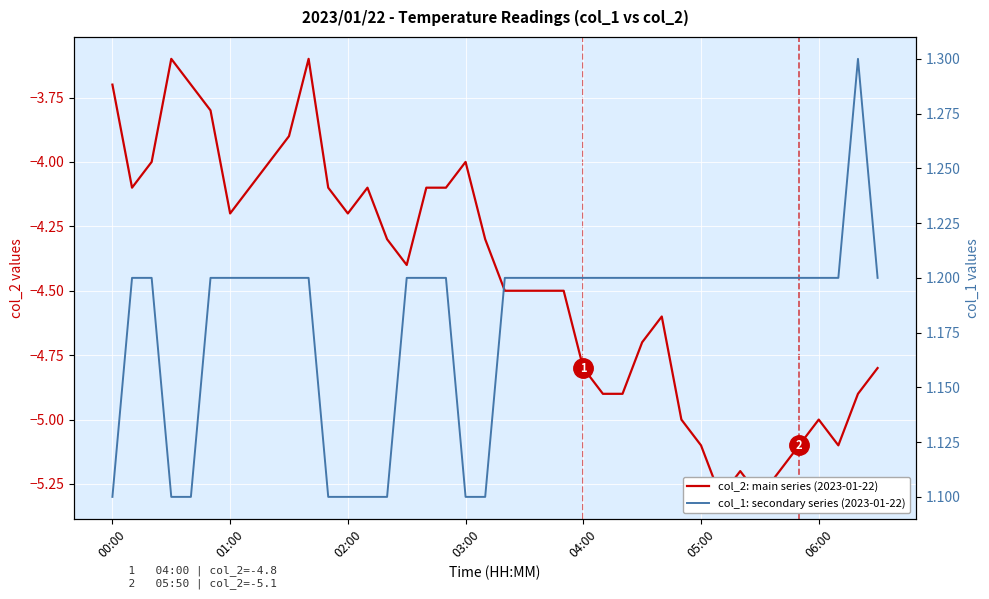

What is the sum of all col_1: secondary series (2023-01-22) values?

47.2